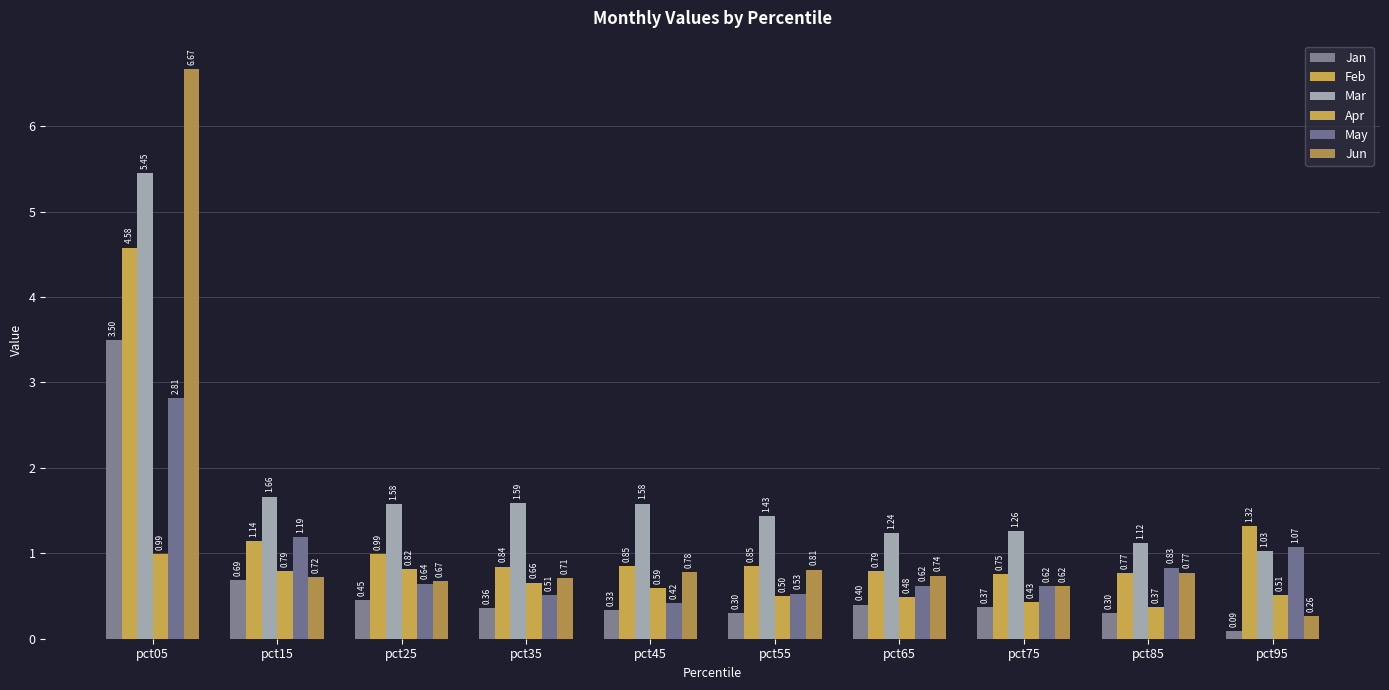

How many groups of bars are there?

10